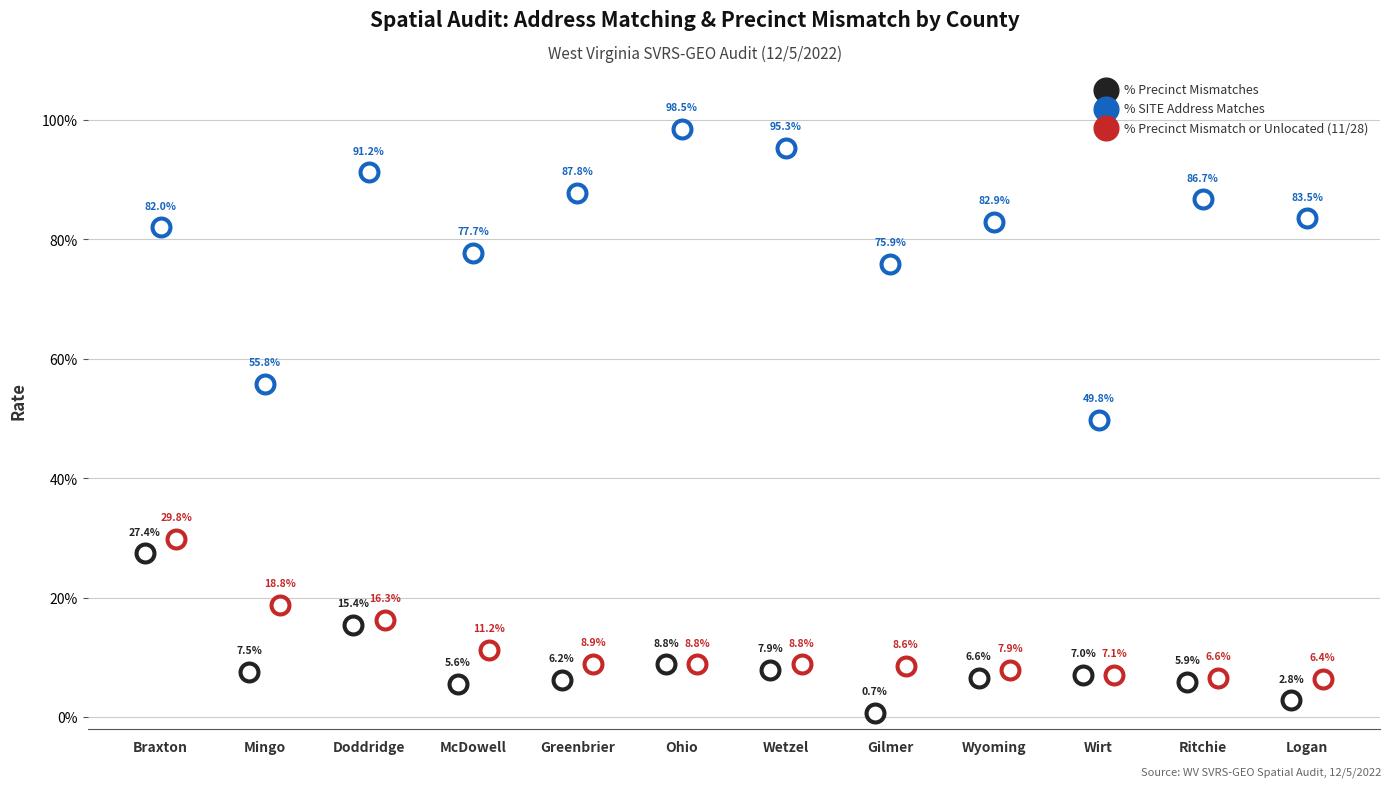

Is the value of % Precinct Mismatch or Unlocated (11/28) at Doddridge greater than the value of % Precinct Mismatches at Wetzel?

Yes